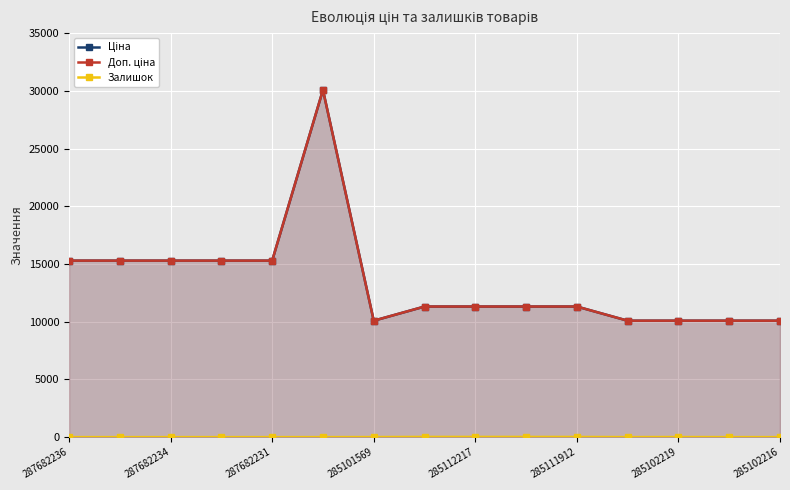

Which series changed the most between 9 and 12?

Ціна